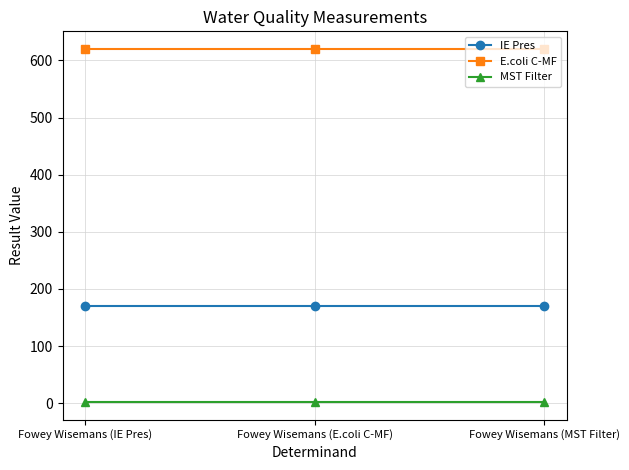

What is the greatest value displayed?

620